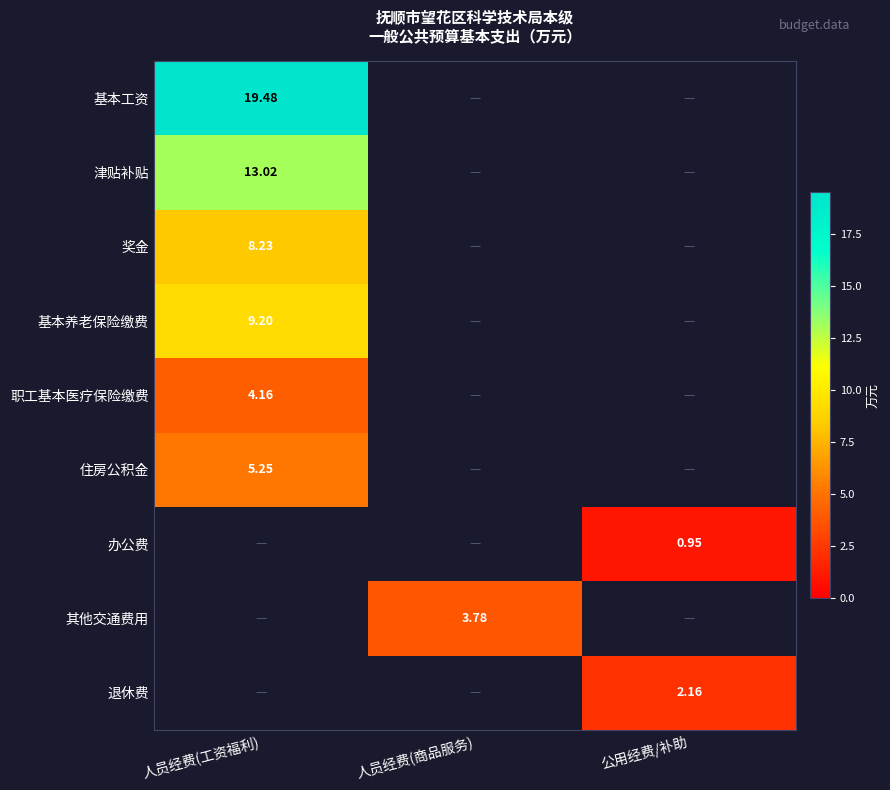

List the labels in order of 津贴补贴 value, largest first.

人员经费(工资福利), 人员经费(商品服务), 公用经费/补助